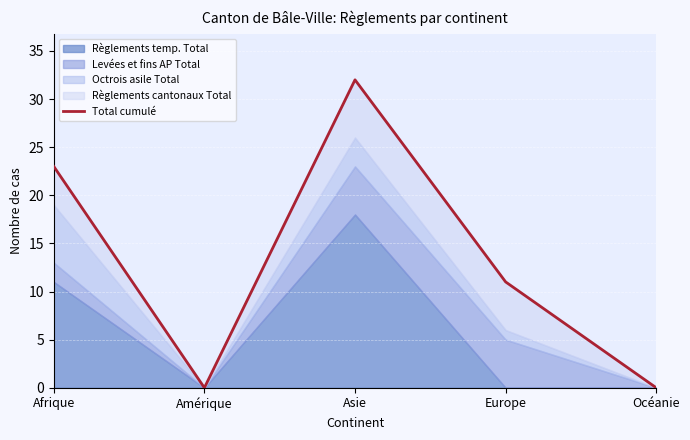

How many lines are shown in the chart?

1